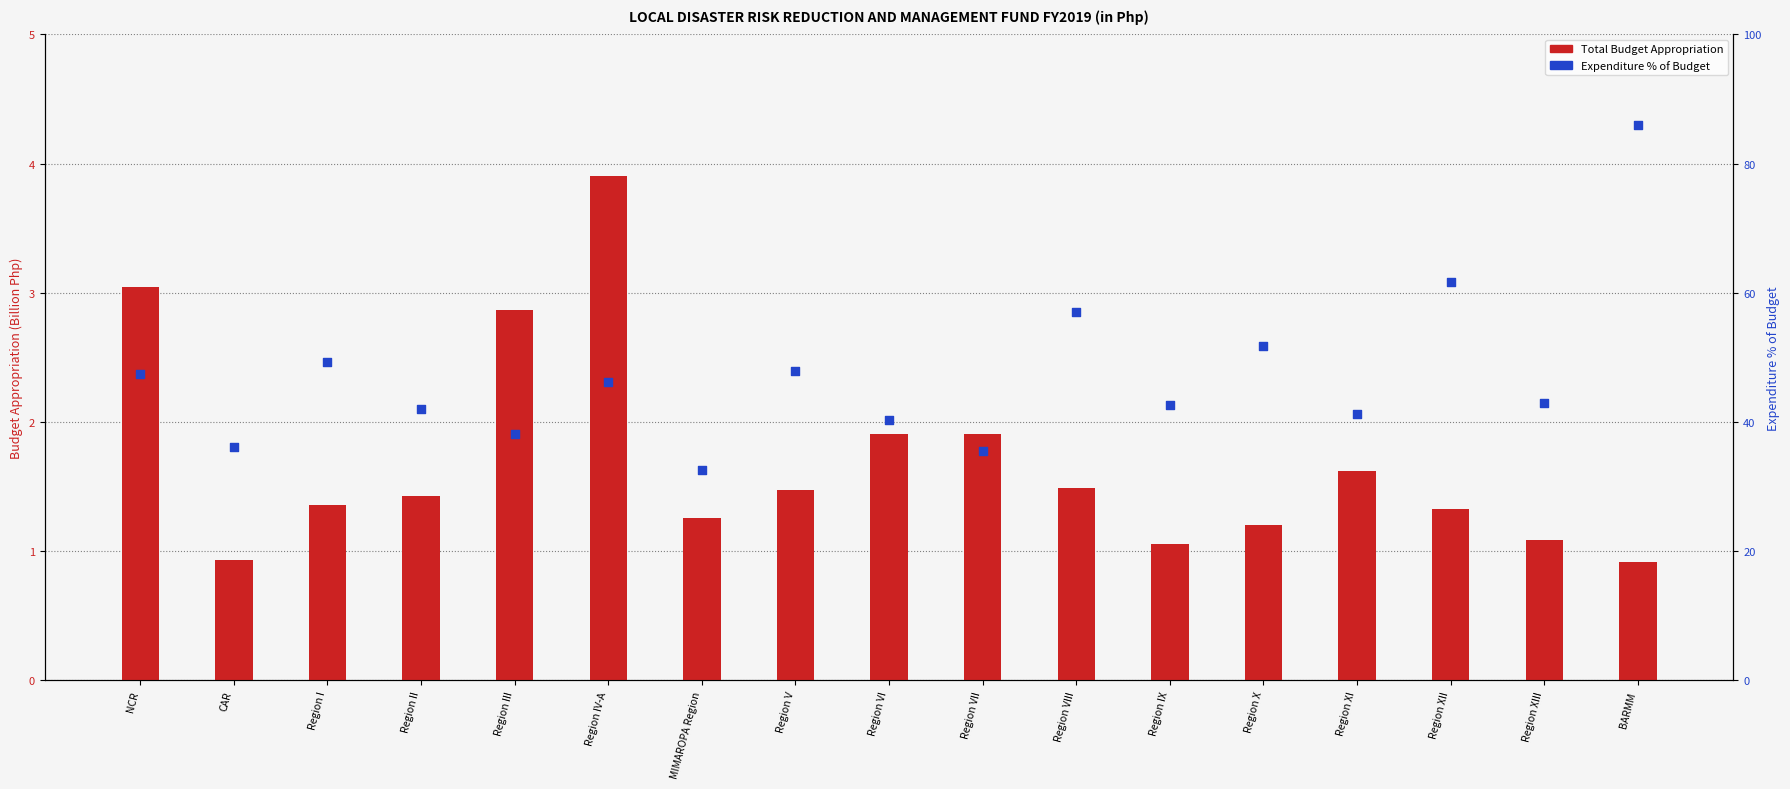

Which series contains the lowest Y value?

Total Budget Appropriation